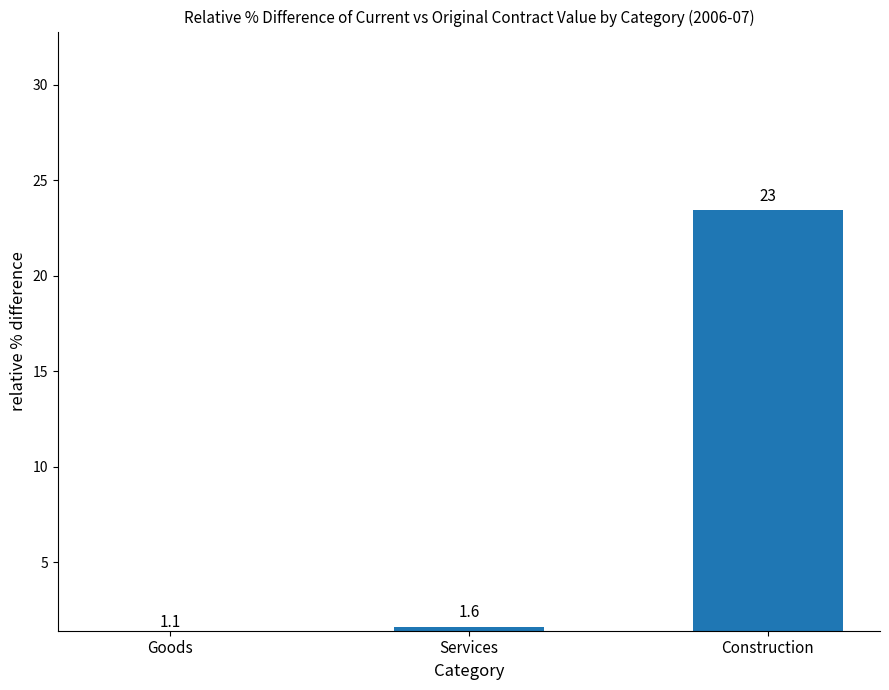

Reading left to right, transcribe all the data shown in this chart.

Goods=1.1	Services=1.6	Construction=23.4